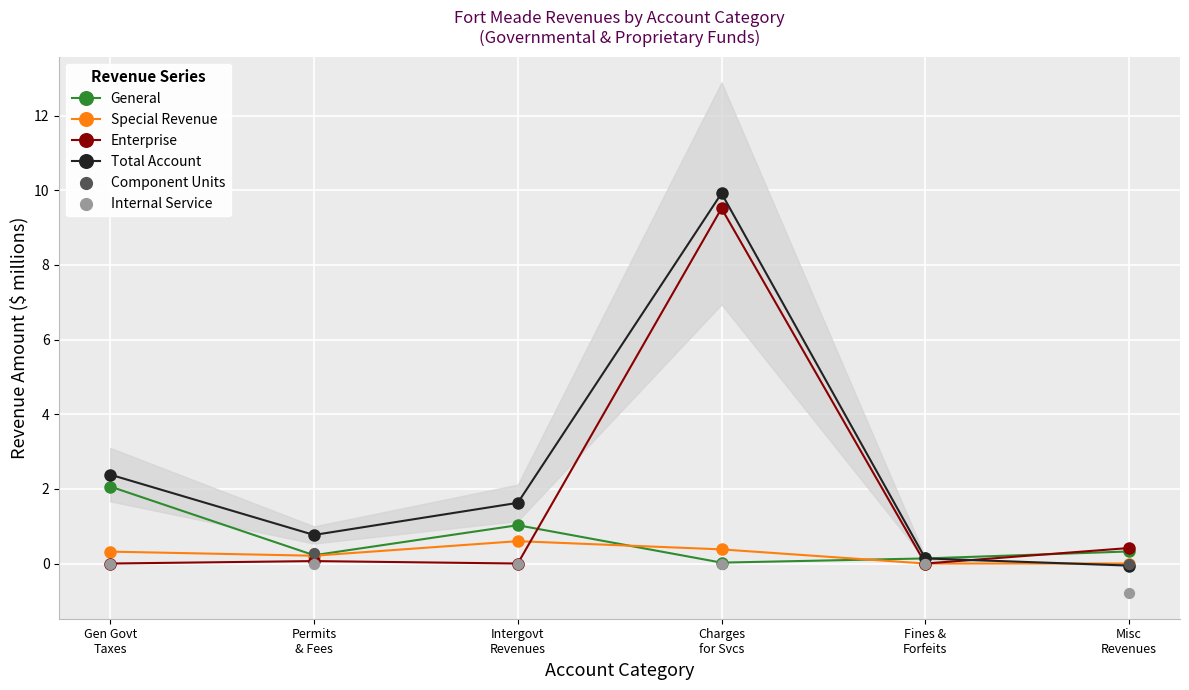

Which series contains the highest Y value?

Total Account